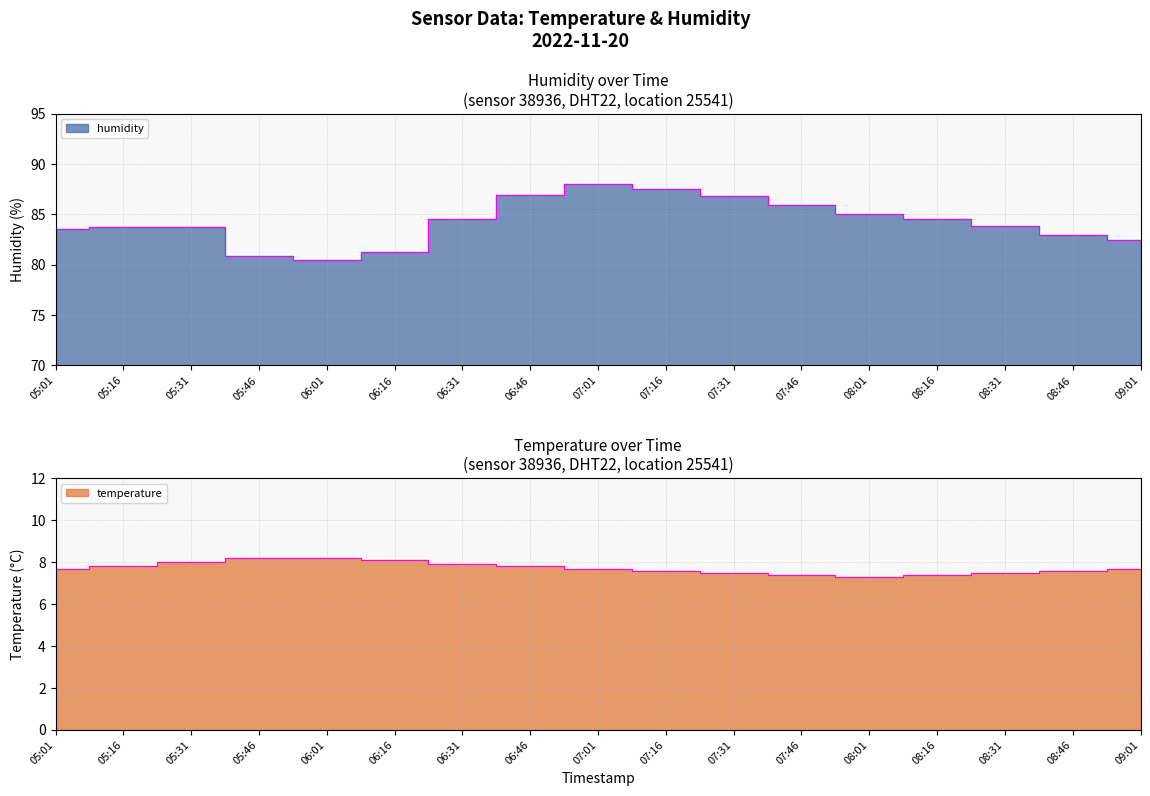

At which label does humidity reach its peak?

07:01